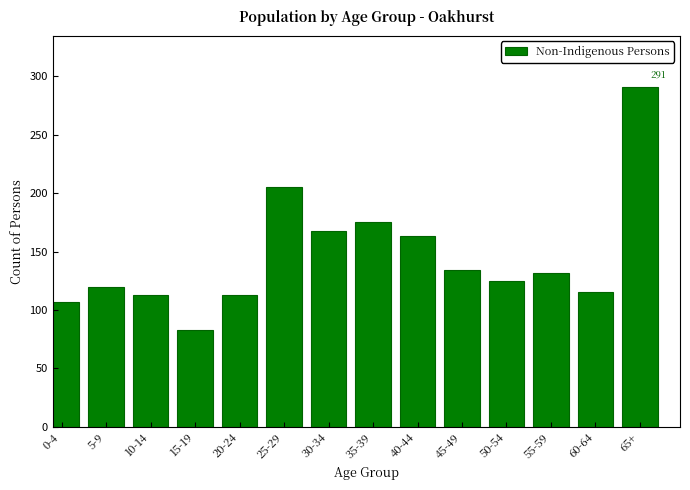

Reading right to left, list all the values displayed in this chart.

65+=291	60-64=115	55-59=132	50-54=125	45-49=134	40-44=163	35-39=175	30-34=168	25-29=205	20-24=113	15-19=83	10-14=113	5-9=120	0-4=107